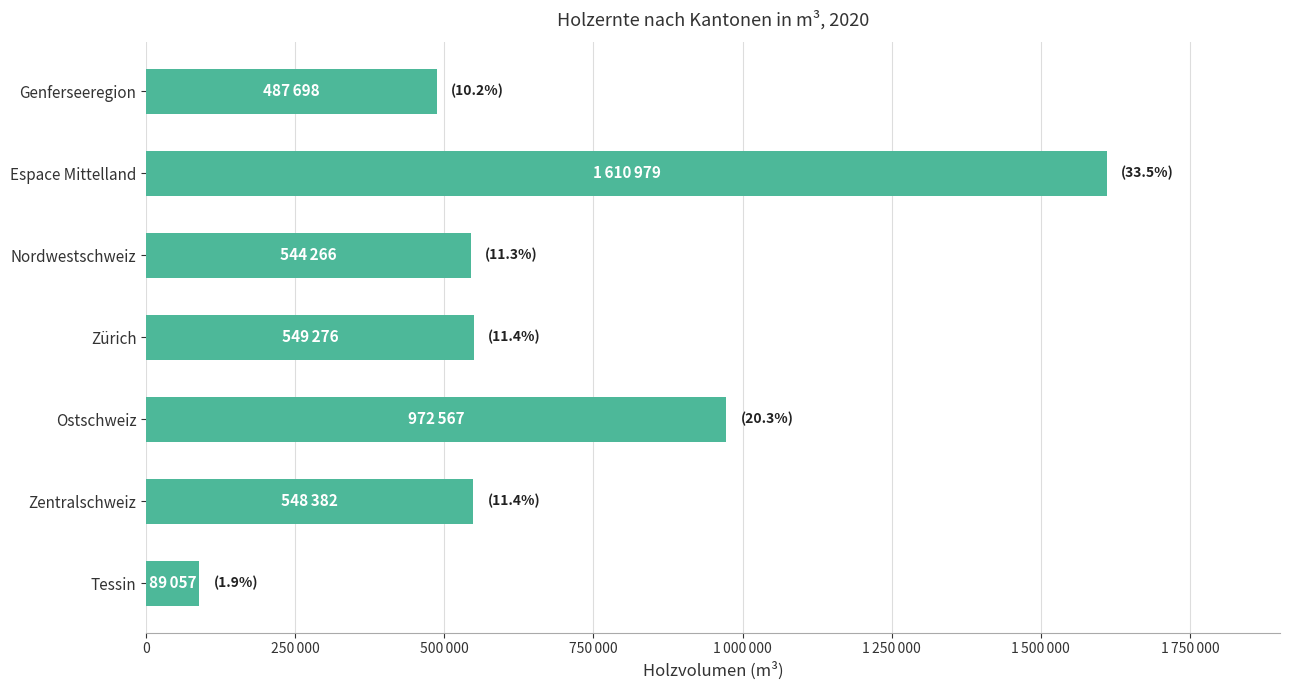

Where is the data nearest to the value 850018?

Ostschweiz